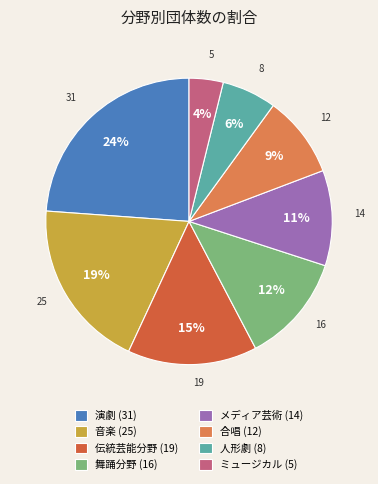

Rank the categories by value from lowest to highest.

ミュージカル, 人形劇, 合唱, メディア芸術, 舞踊分野, 伝統芸能分野, 音楽, 演劇